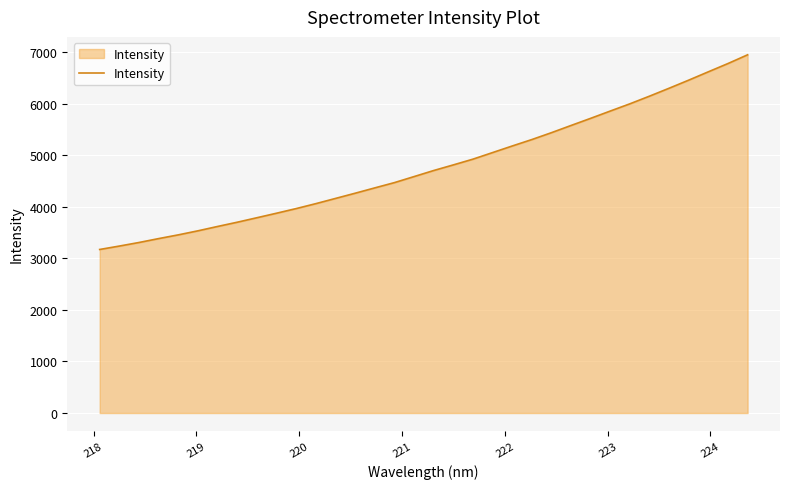

What is the difference between the maximum and minimum values?

3777.5